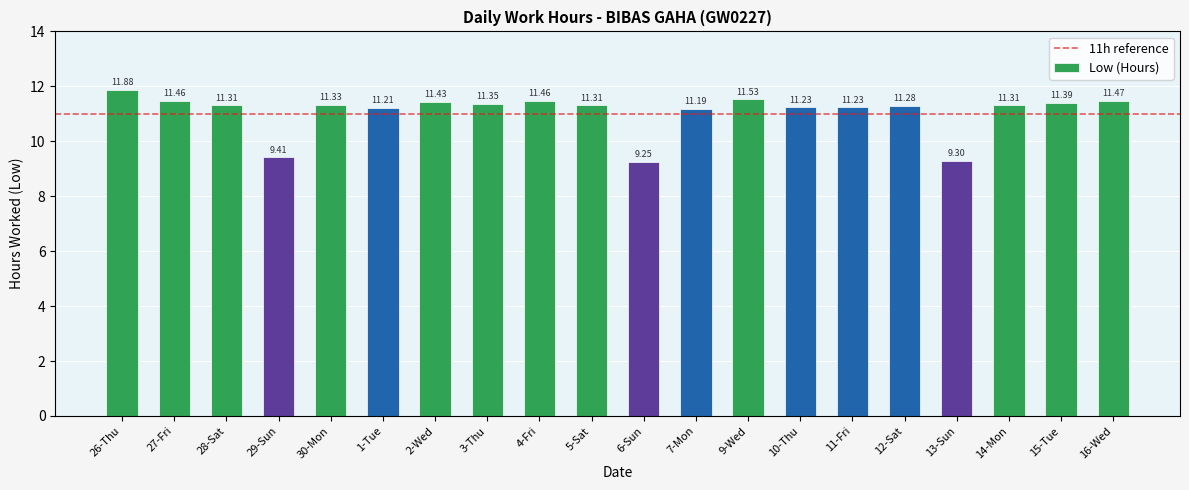

Approximately how many times larger is the value at 13-Sun compared to 2-Wed?

0.8